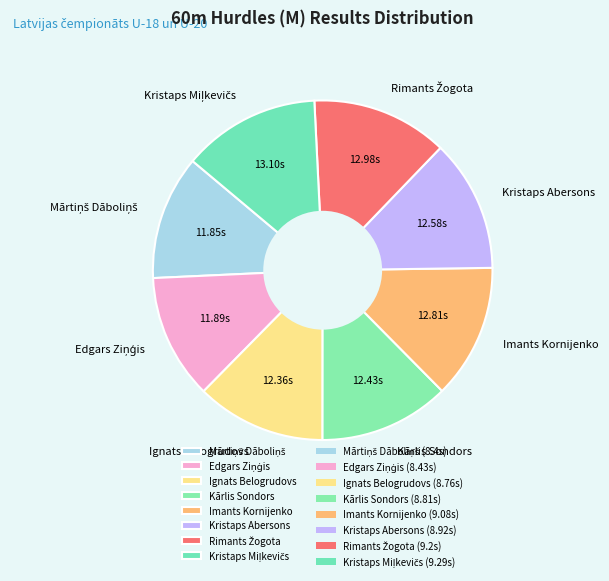

Does Kristaps Abersons represent more than half of the total?

No